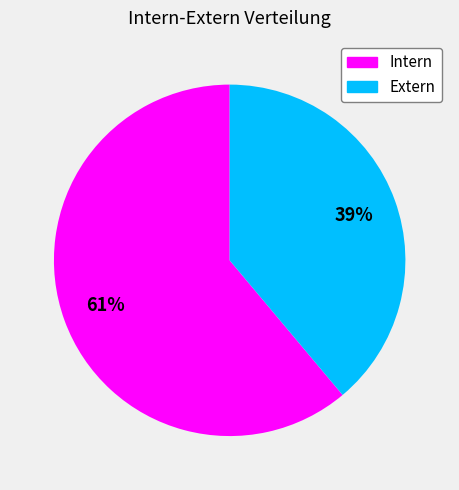

To the nearest percent, what percentage of the pie is Extern?

39%